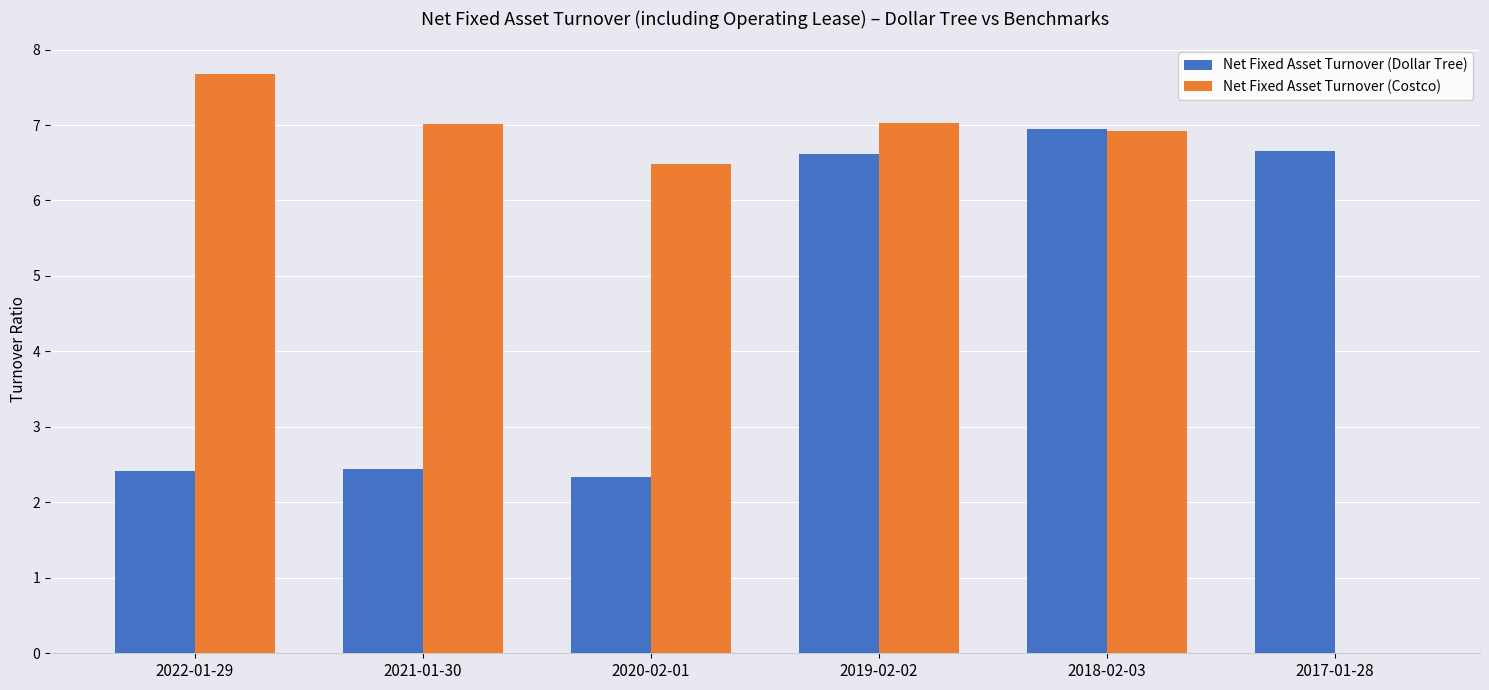

Which category has the highest value across all series?

2022-01-29